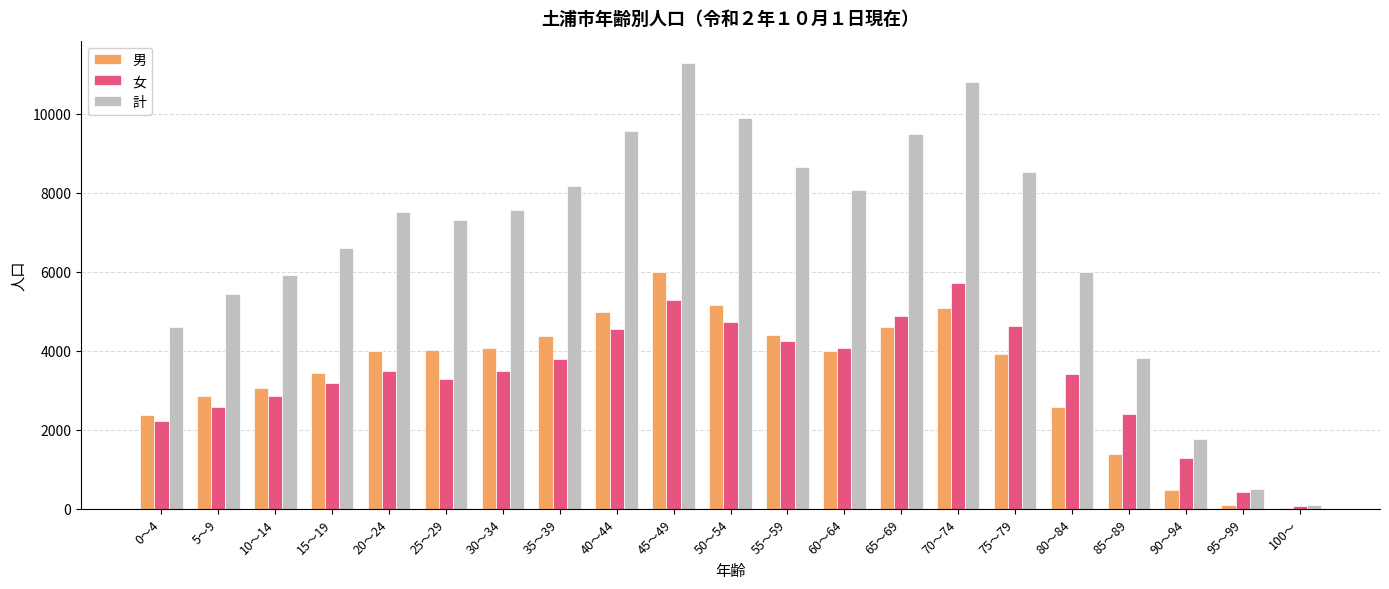

At which label does 計 reach its peak?

45～49